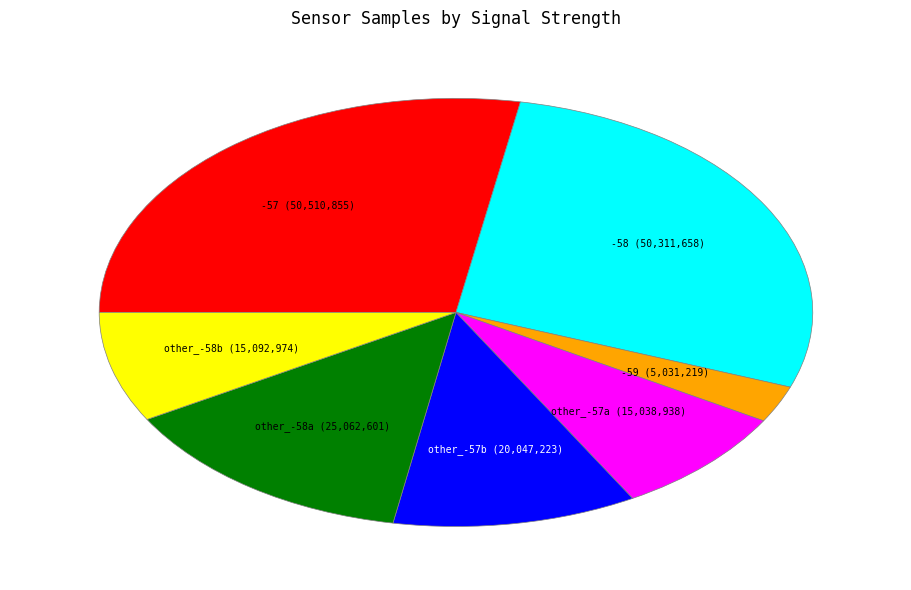

Does any single category account for the majority?

No